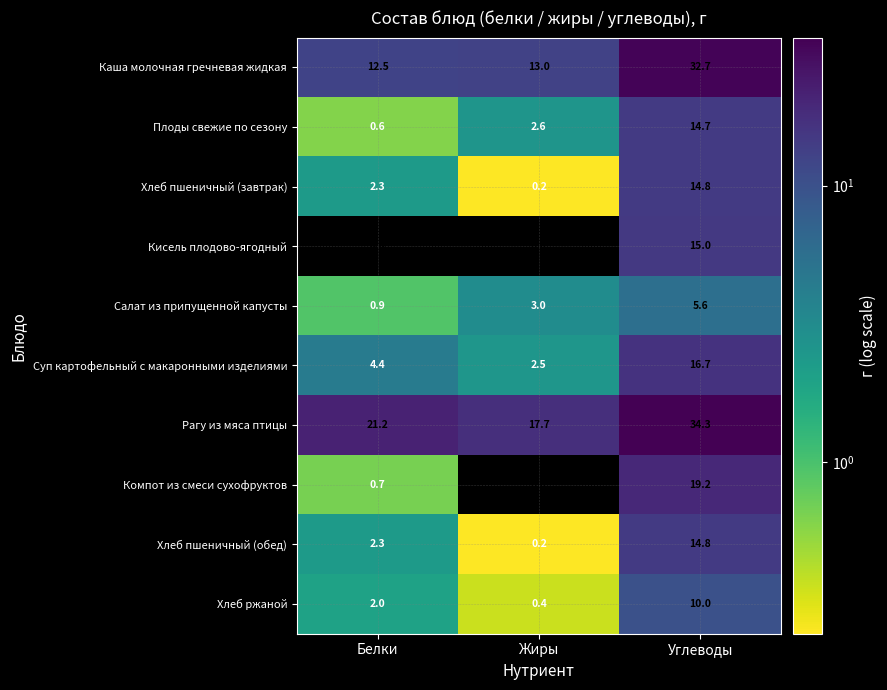

How many series are shown in this chart?

10